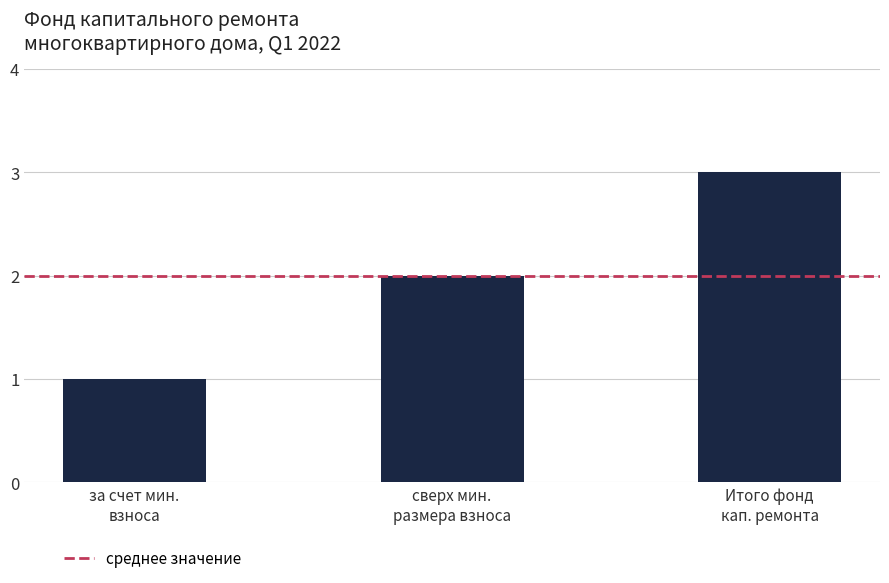

List the labels in order of value, largest first.

Итого фонд
кап. ремонта, сверх мин.
размера взноса, за счет мин.
взноса